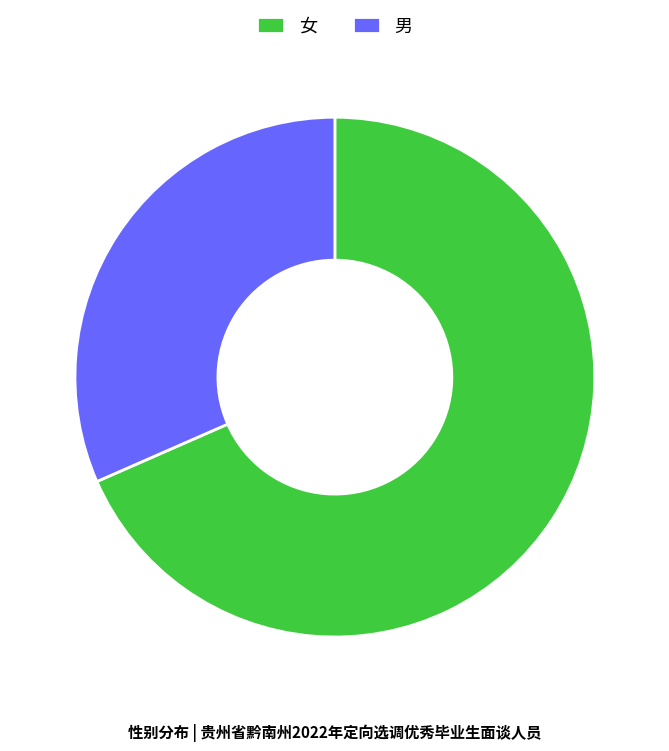

Which has a higher value, 男 or 女?

女